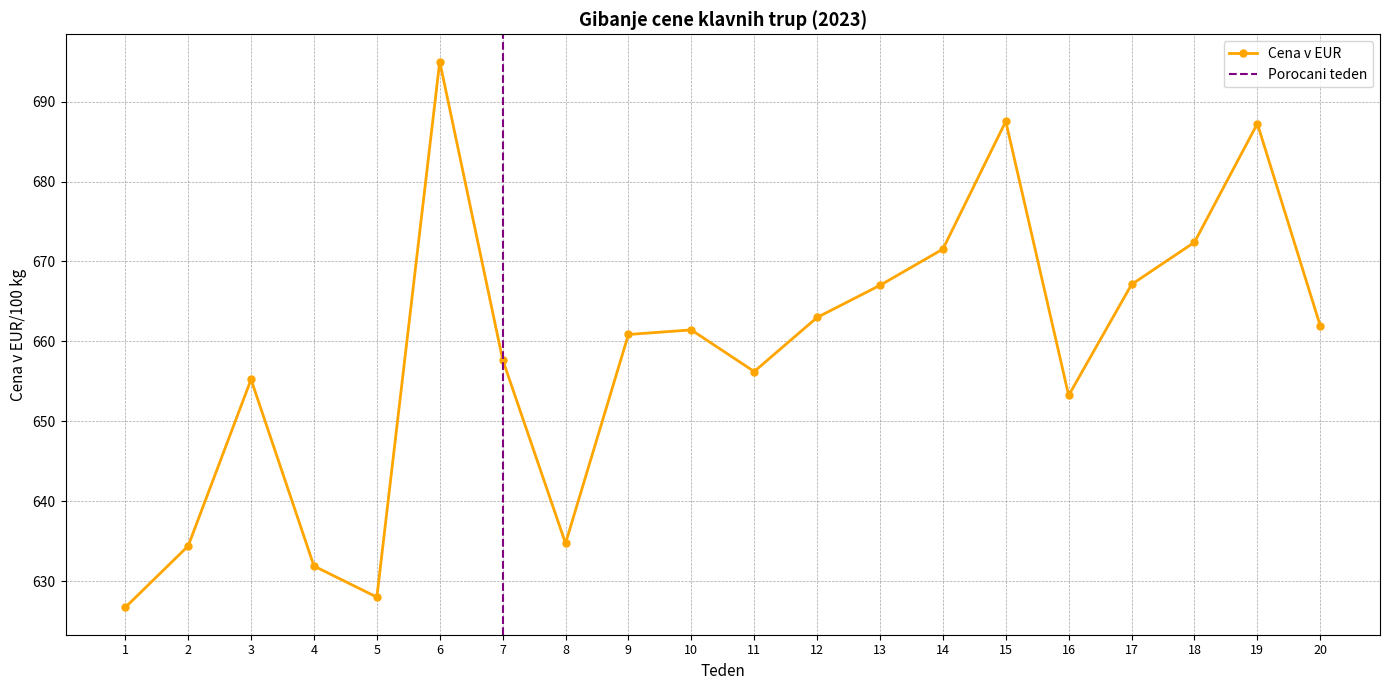

At which label is the value closest to 660?

9